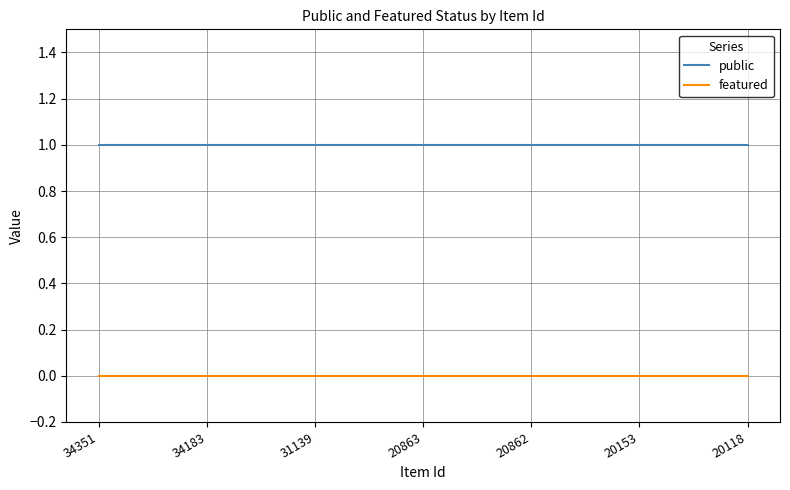

True or false: public and featured cross at least once.

False